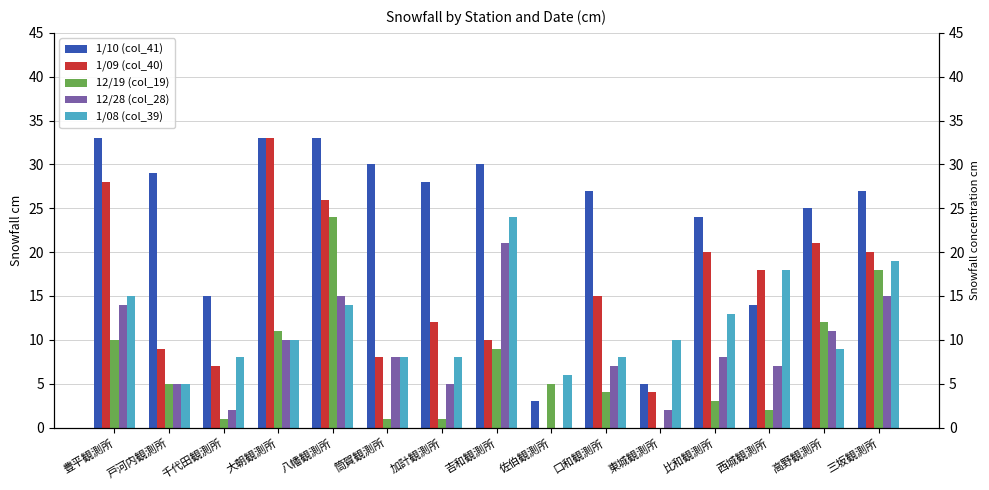

How many groups of bars are there?

15